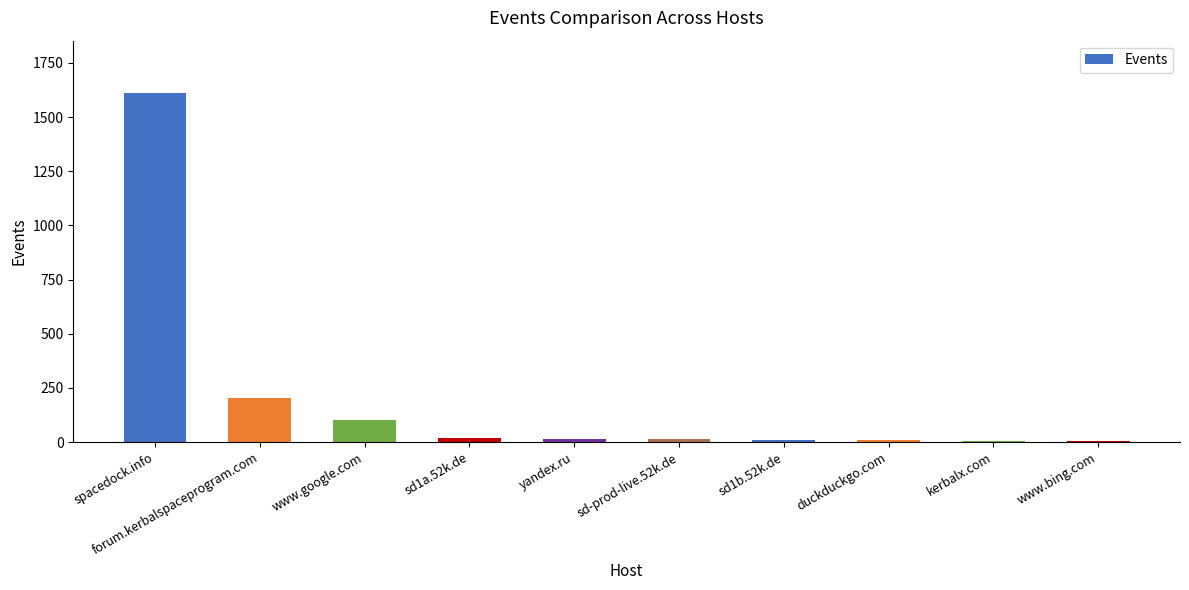

Is it true that the value at forum.kerbalspaceprogram.com is 103?

False